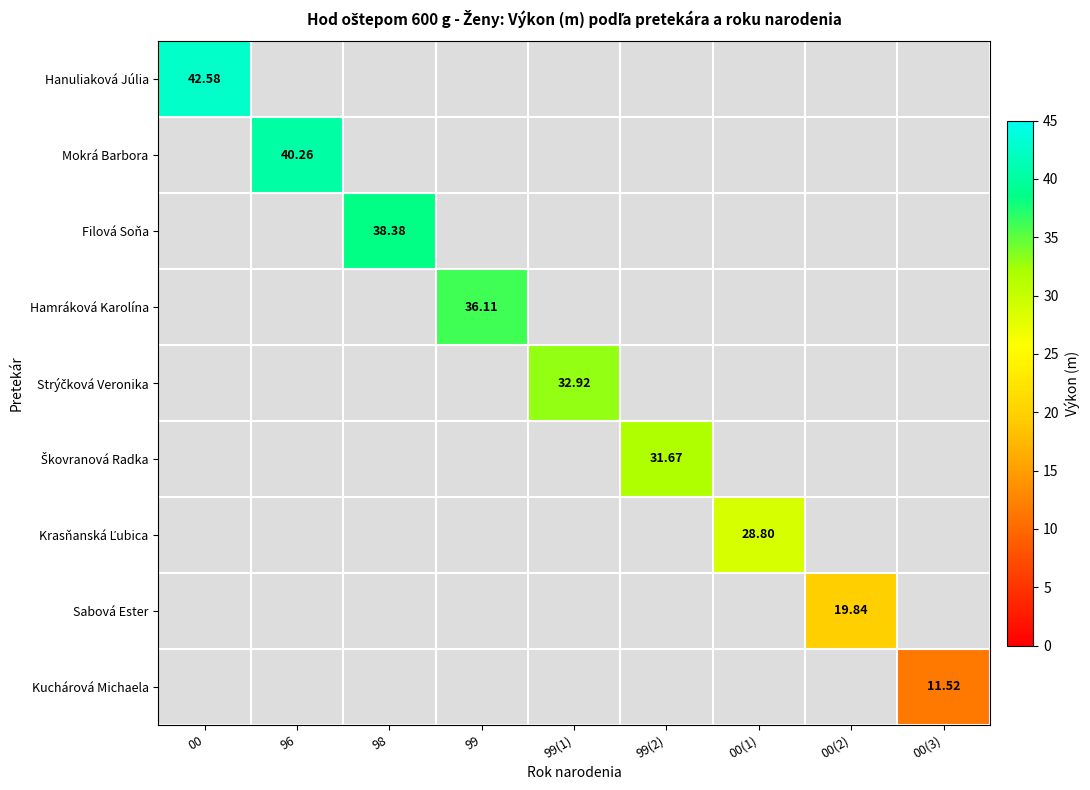

Rank the categories by Filová Soňa value from highest to lowest.

98, 00, 96, 99, 99(1), 99(2), 00(1), 00(2), 00(3)